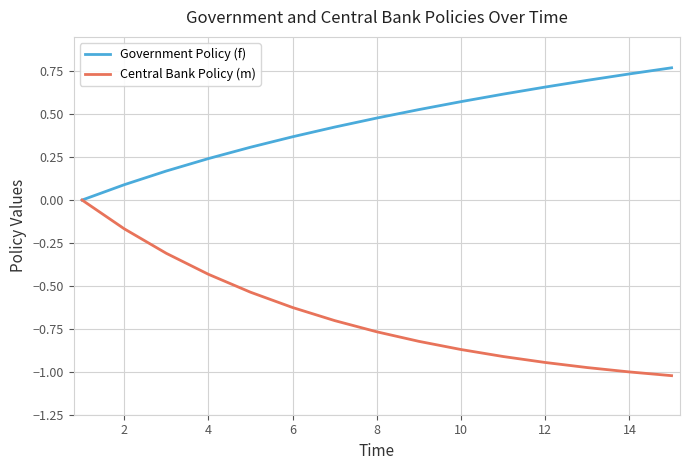

How many Government Policy (f) values are between 0 and 1?

15